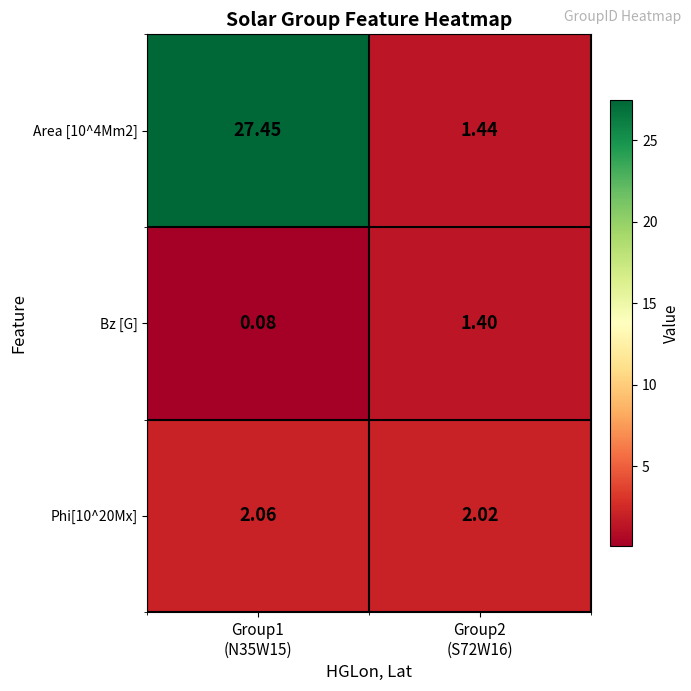

Rank the series at Group1
(N35W15) from lowest to highest value.

Bz [G], Phi[10^20Mx], Area [10^4Mm2]